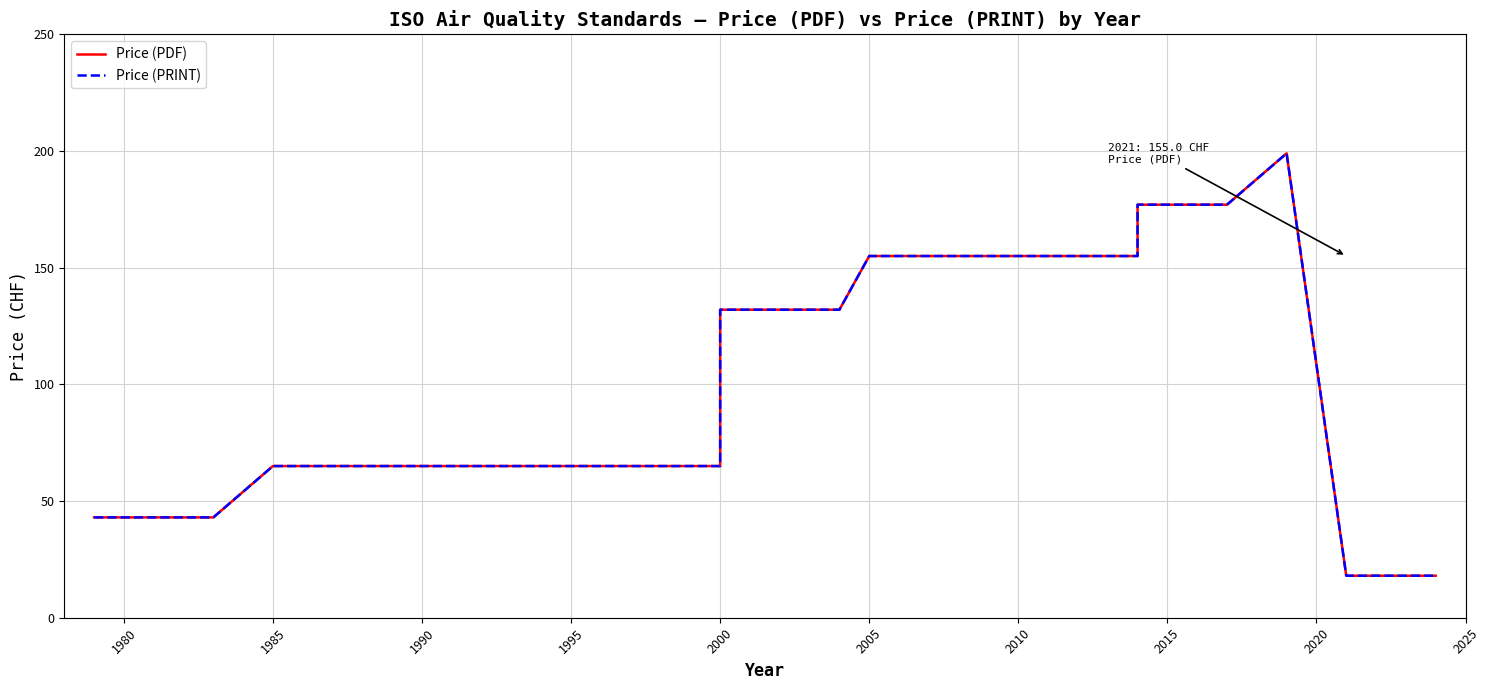

What is the maximum value shown in the chart?

199